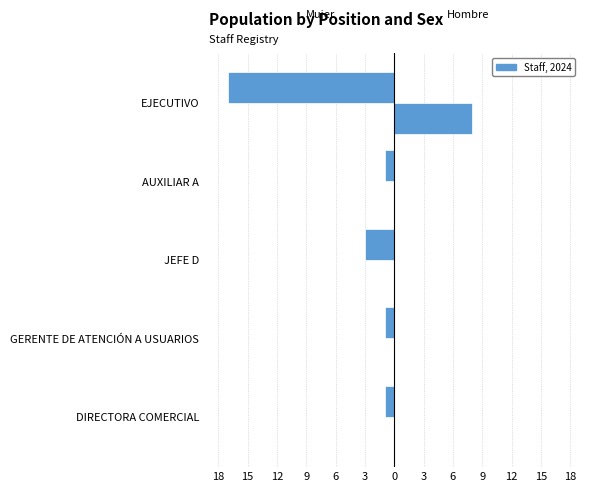

The value of Hombre at JEFE D is 0. True or false?

True